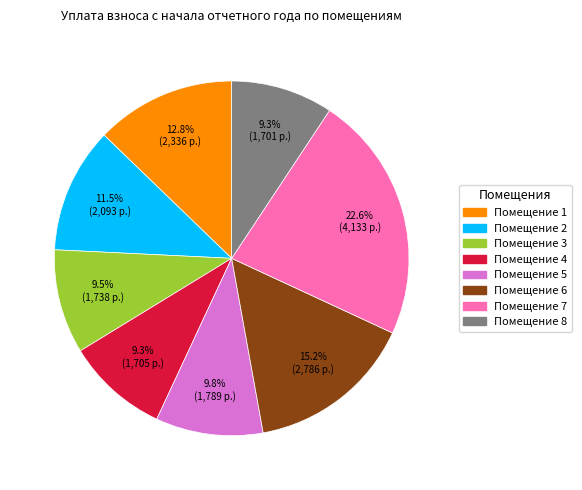

Count the number of slices in the pie.

8